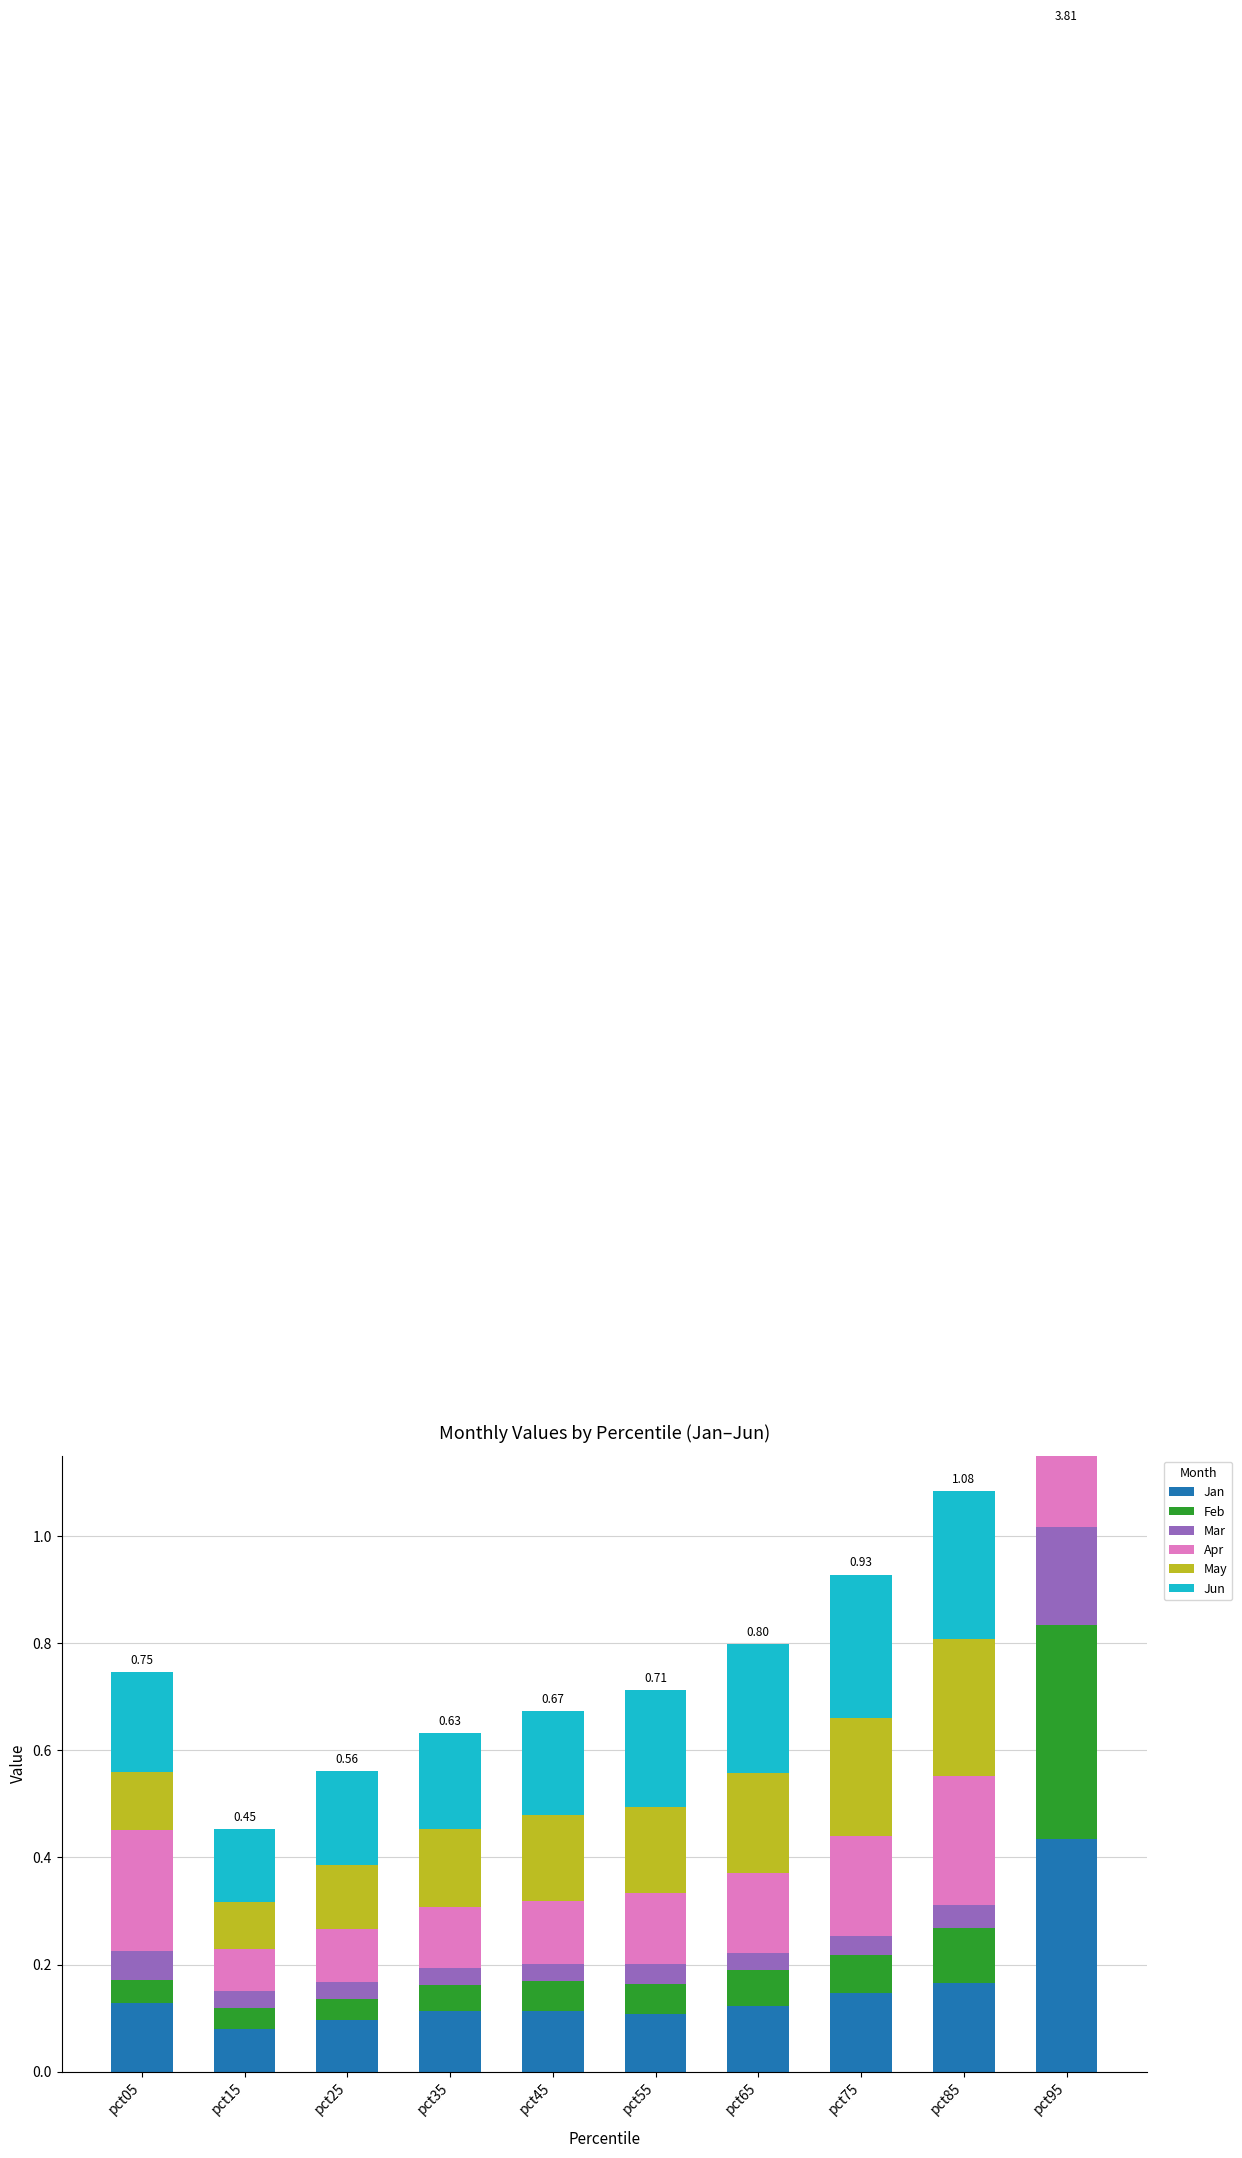

At which category is the sum across all series the highest?

pct95